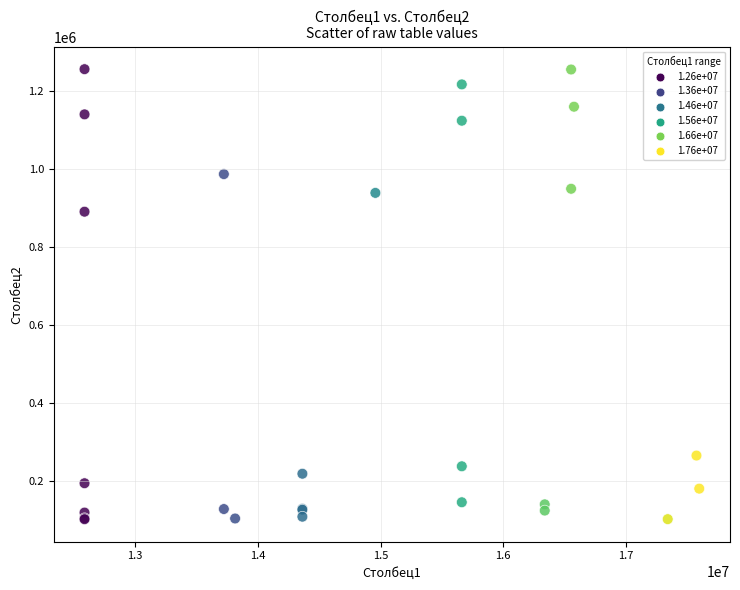

What Y value in the scatter plot is closest to 678125?

889591.9